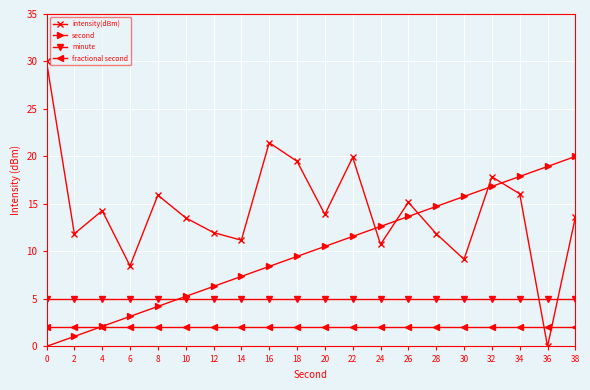

Which series has the largest total across all categories?

intensity(dBm)